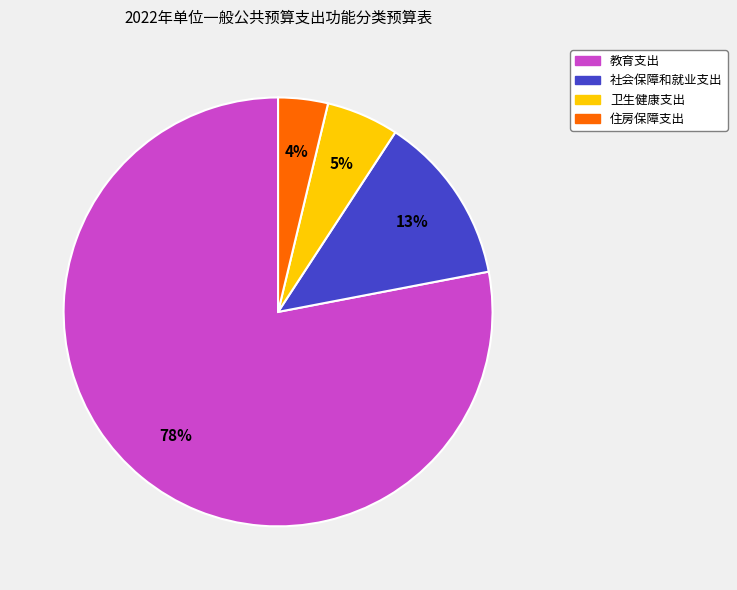

Count the number of slices in the pie.

4